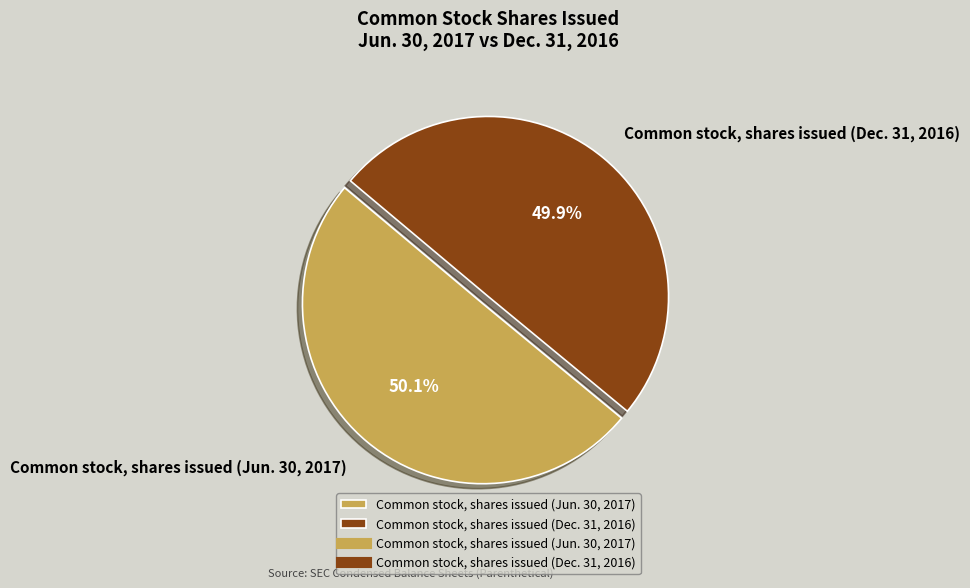

What is the total percentage of Common stock, shares issued (Jun. 30, 2017) and Common stock, shares issued (Dec. 31, 2016)?

100.0%